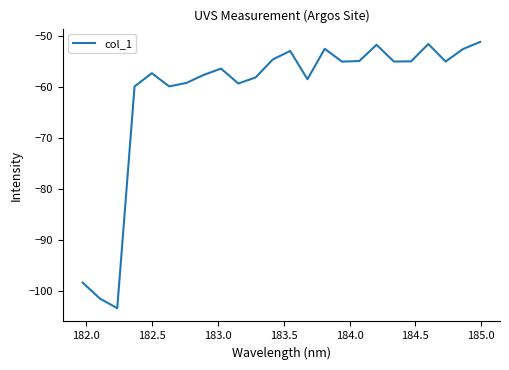

What is the maximum value shown in the chart?

-51.2